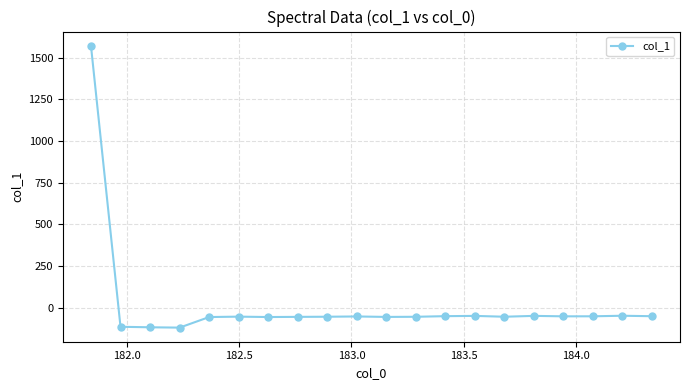

What is the smallest value displayed?

-120.1